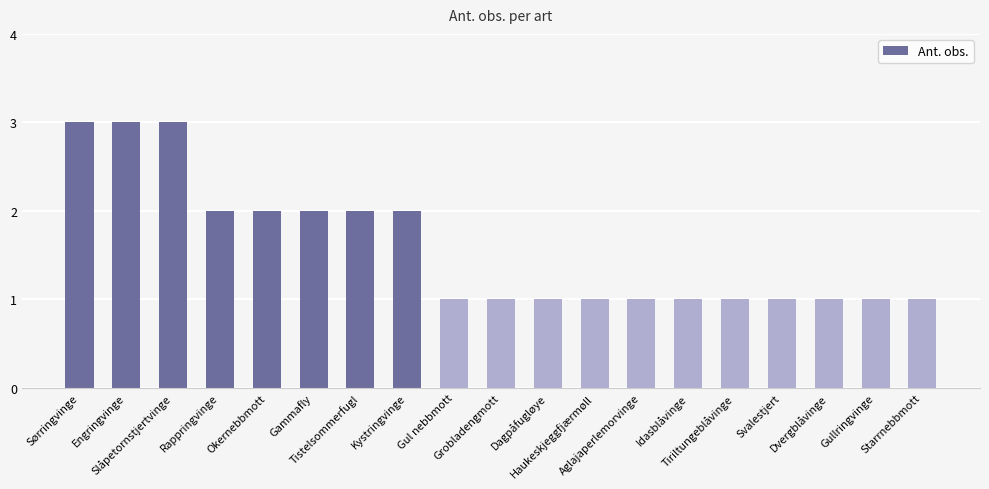

What value does the data have at Dvergblåvinge?

1